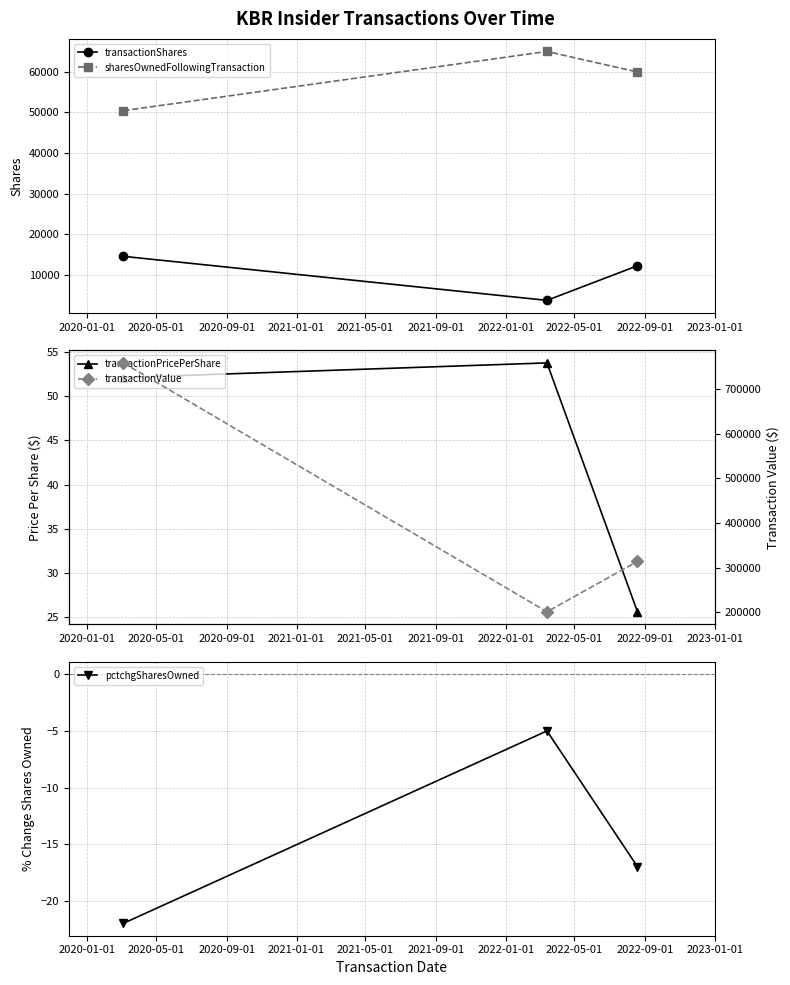

How many values in the transactionShares series are below 12250?

1